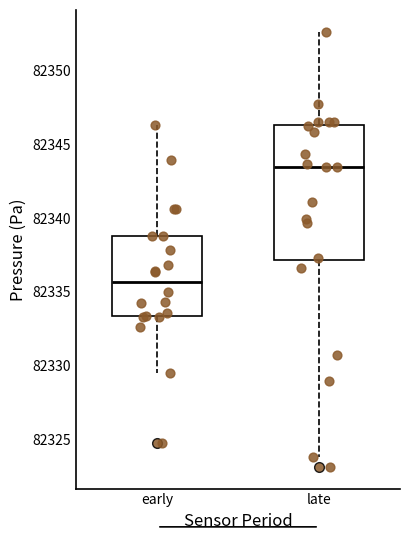

Which box's median line is the highest?

late